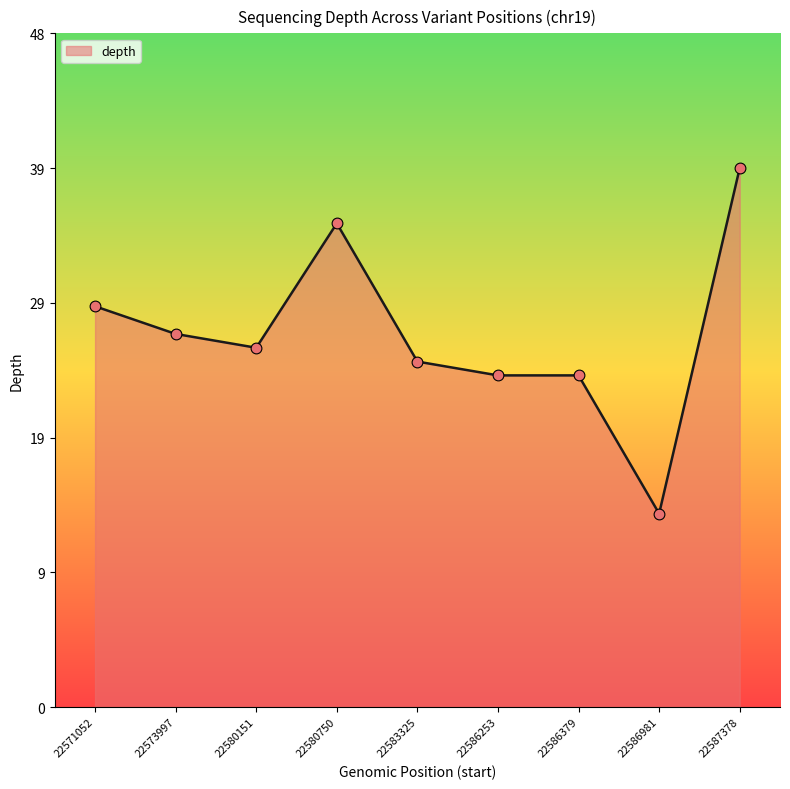

Does the chart have visible grid lines?

No